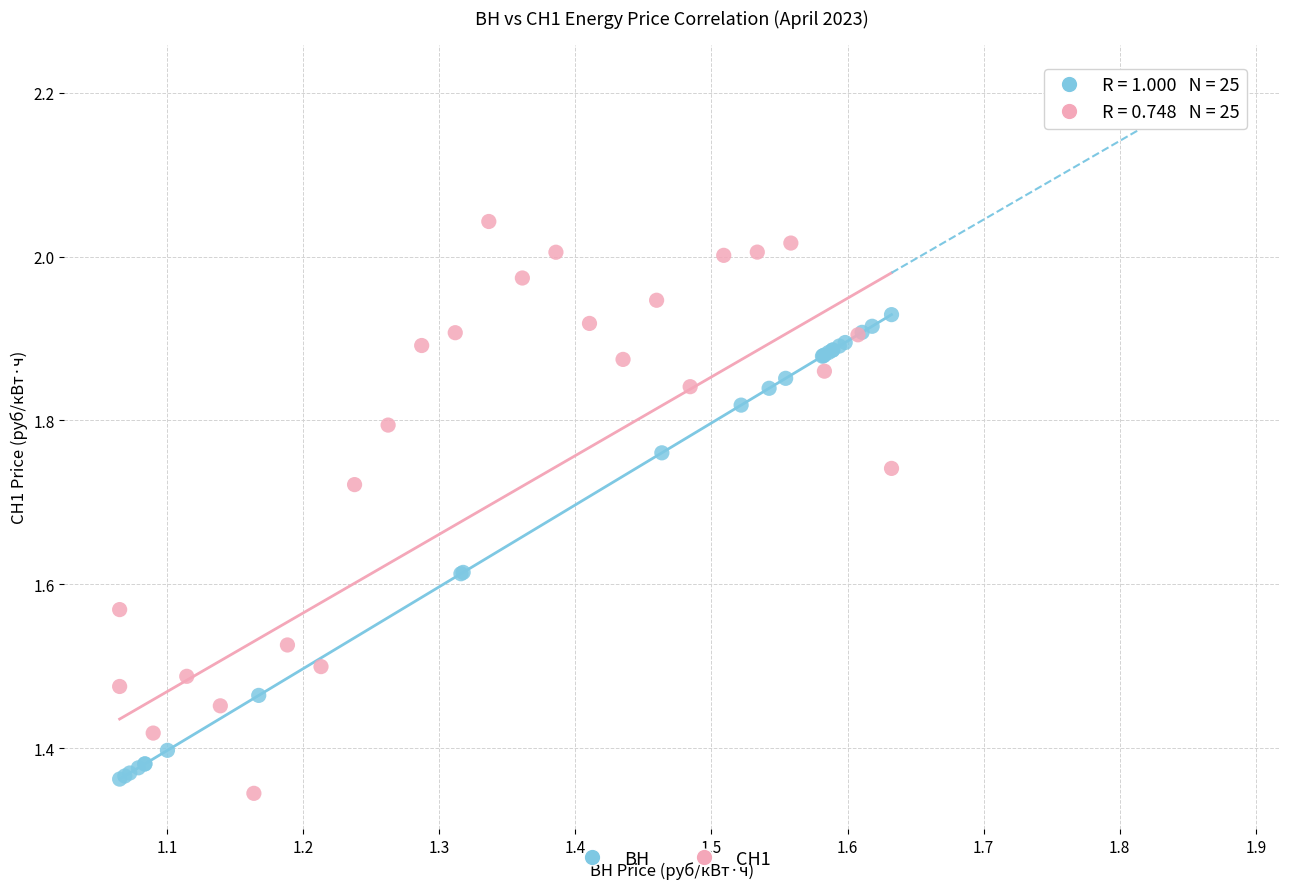

Which series reaches the maximum Y coordinate?

СН1